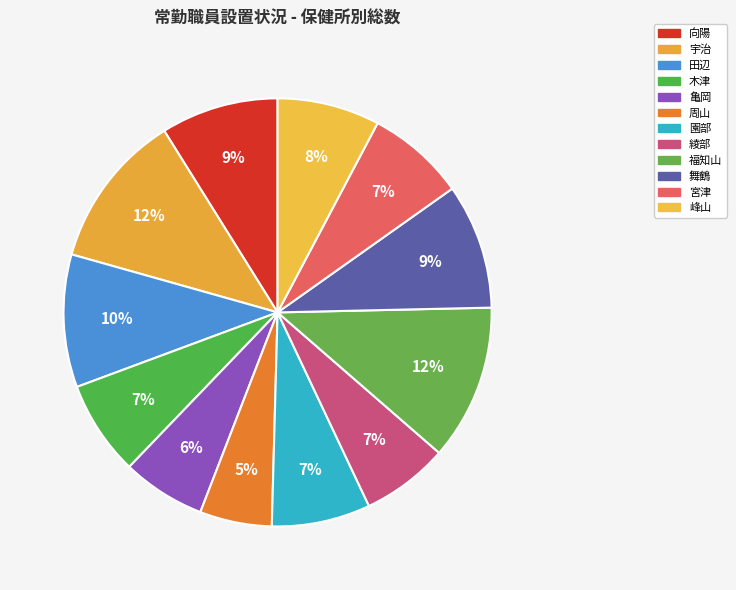

How many segments does this pie chart have?

12